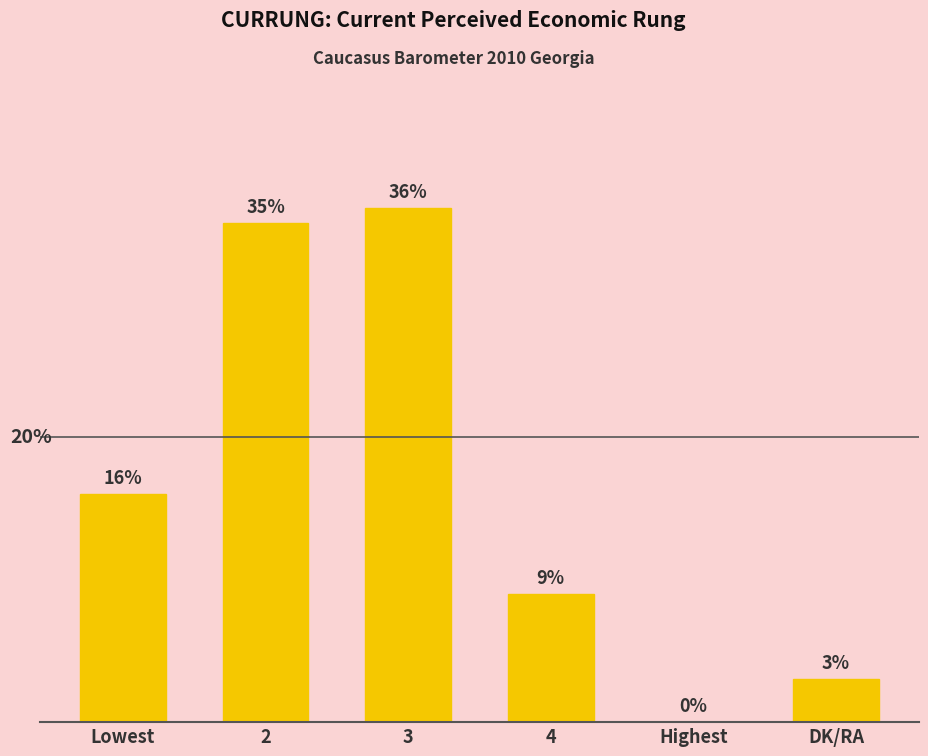

At which label is the value closest to 18?

Lowest